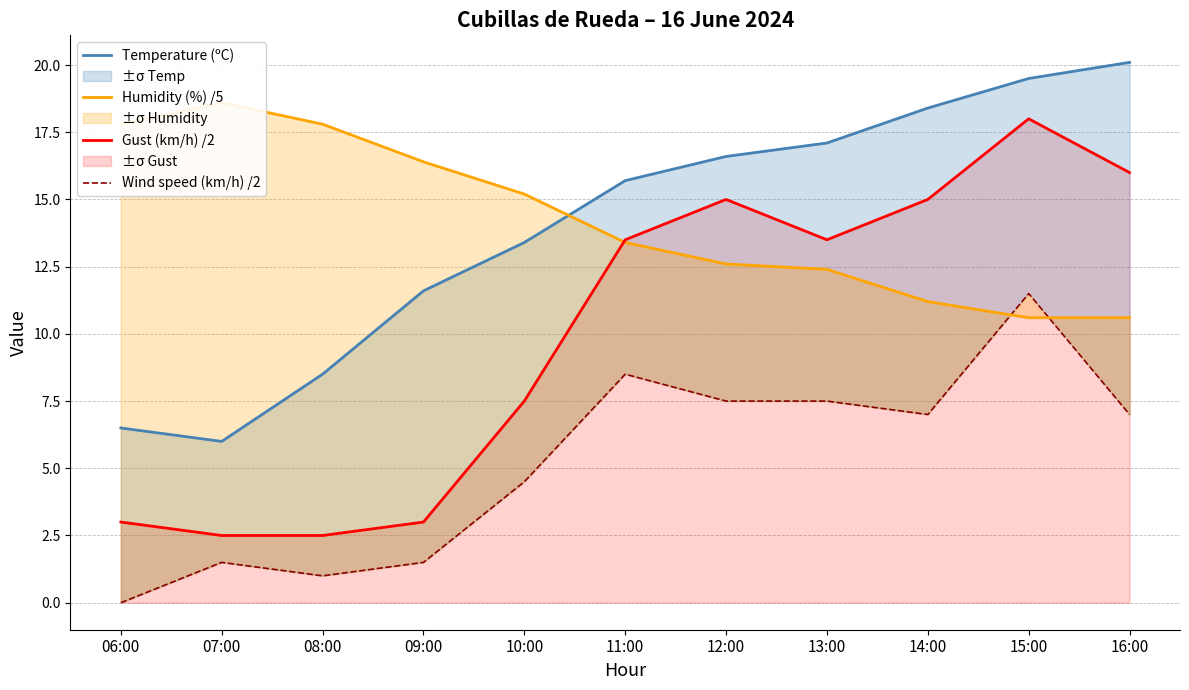

The value of Gust (km/h) /2 at 06:00 is 3.0. True or false?

True